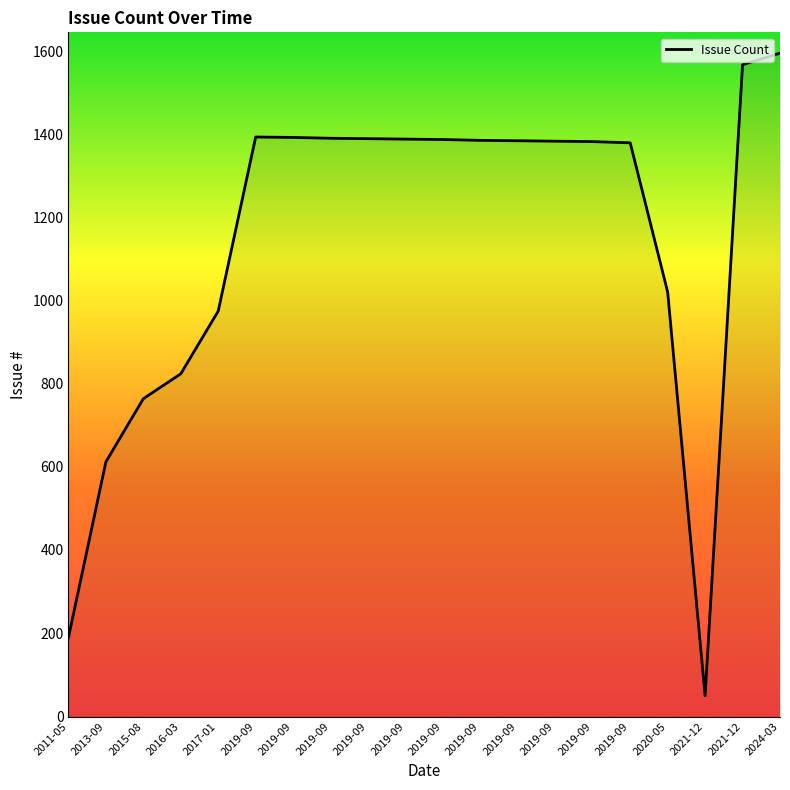

What is the value of the 8th point from the left?

1394